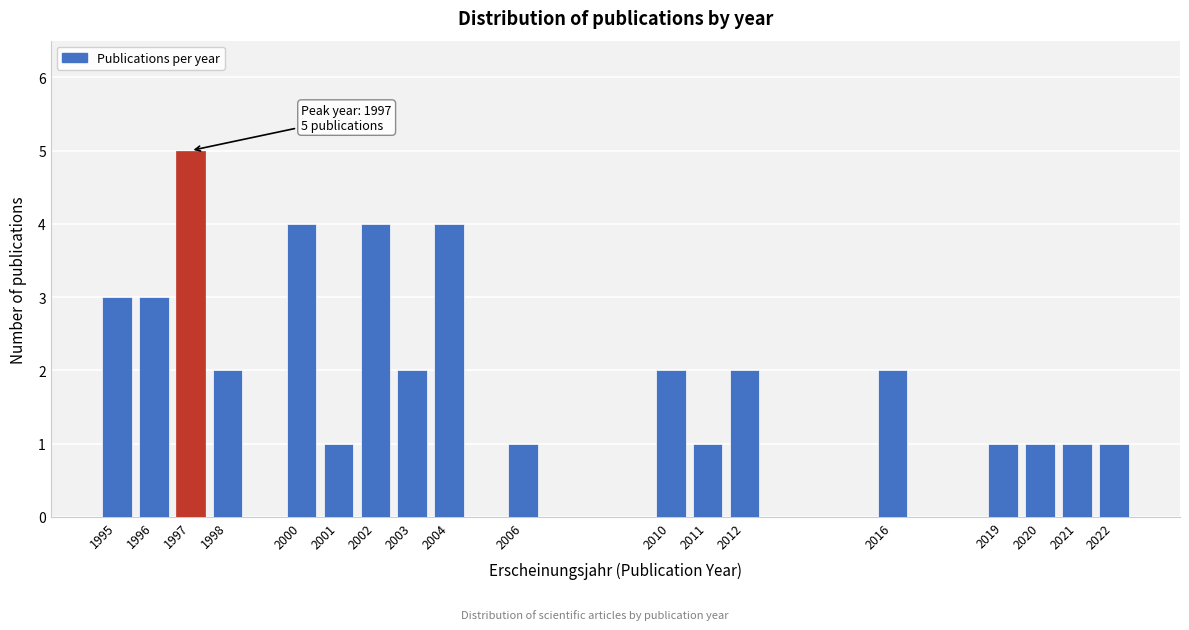

Reading left to right, transcribe all the data shown in this chart.

1995=3	1996=3	1997=5	1998=2	2000=4	2001=1	2002=4	2003=2	2004=4	2006=1	2010=2	2011=1	2012=2	2016=2	2019=1	2020=1	2021=1	2022=1